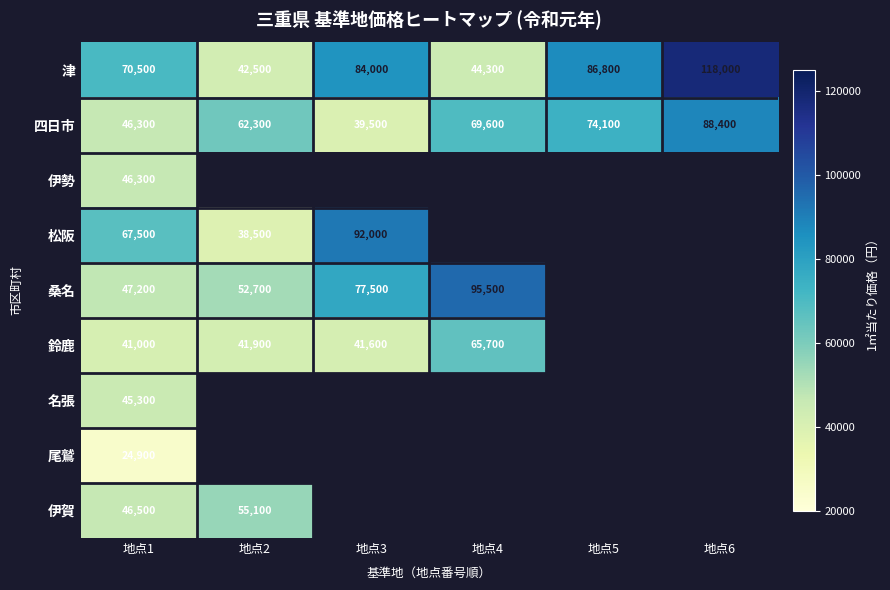

How many series are shown in this chart?

9